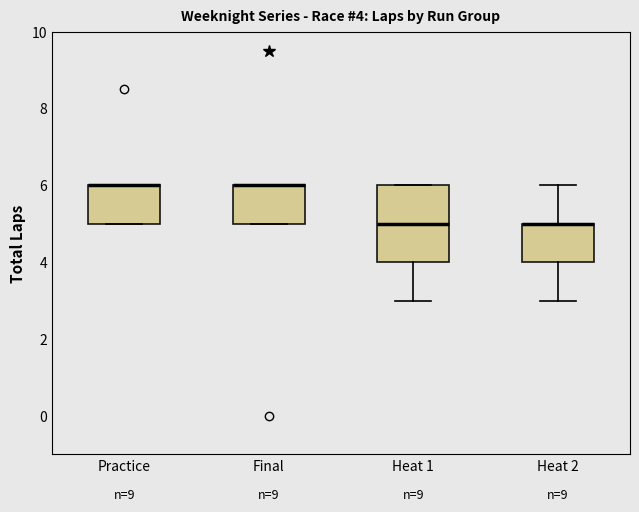

Comparing the boxes themselves (not the whiskers), which one is the tallest?

Heat 1